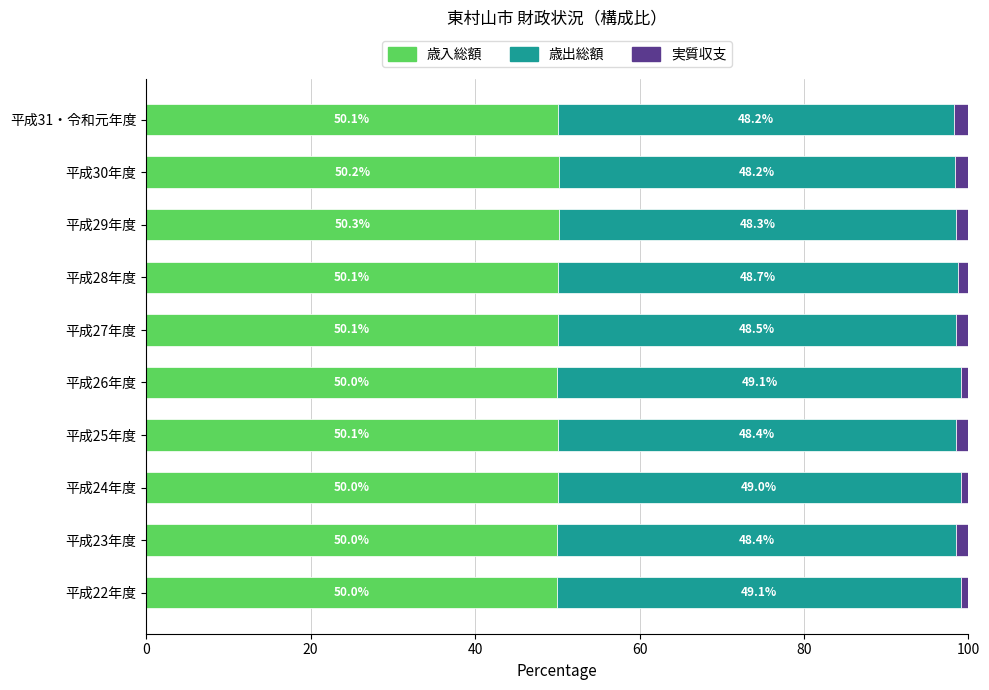

At which label does 歳入総額 reach its peak?

平成29年度